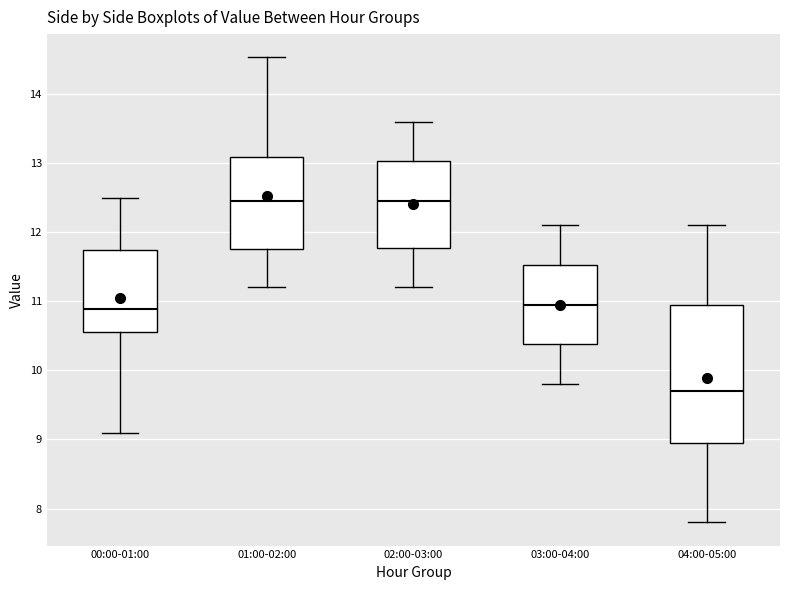

Which box is the tallest, from its lower edge to its upper edge?

04:00-05:00